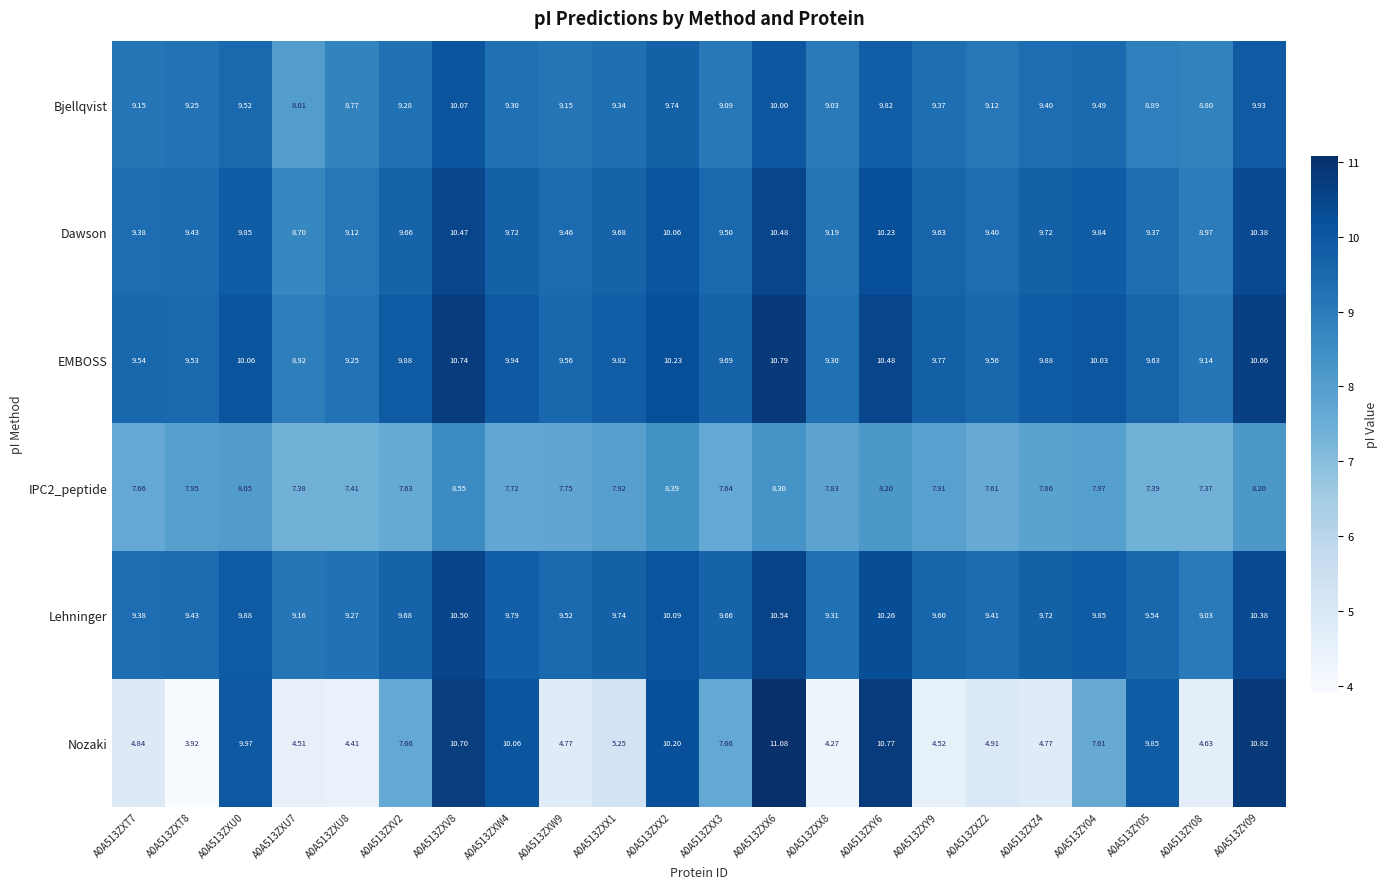

Which series has the largest range (max minus min)?

Nozaki